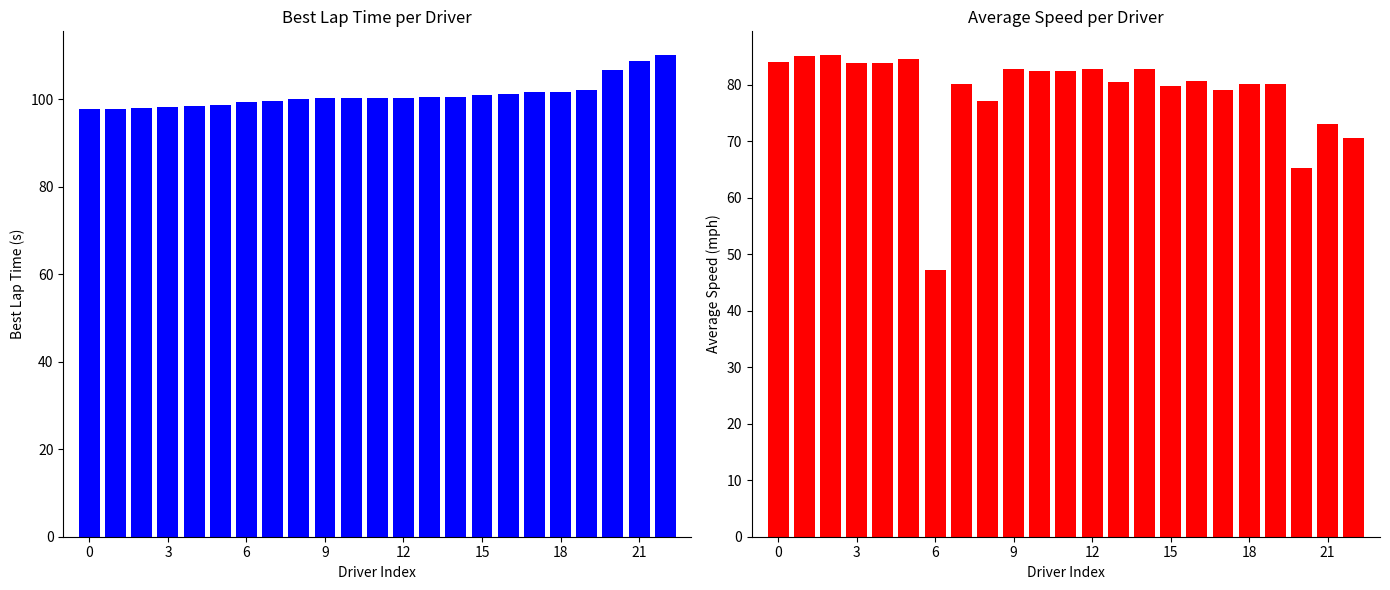

Rank the series by their maximum value, from lowest to highest.

Average Speed, Best Lap time